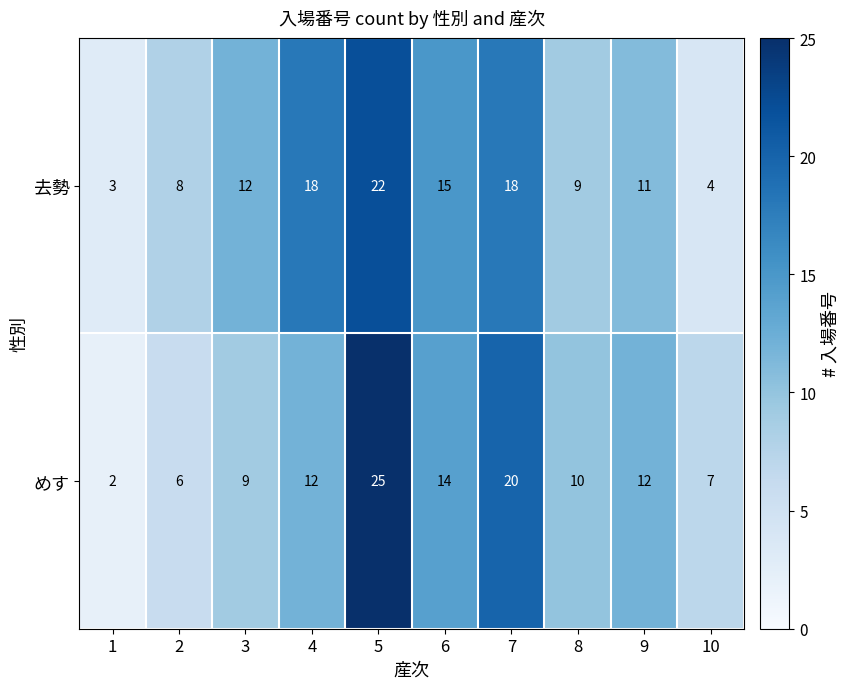

List the series in order of their overall mean, lowest first.

めす, 去勢